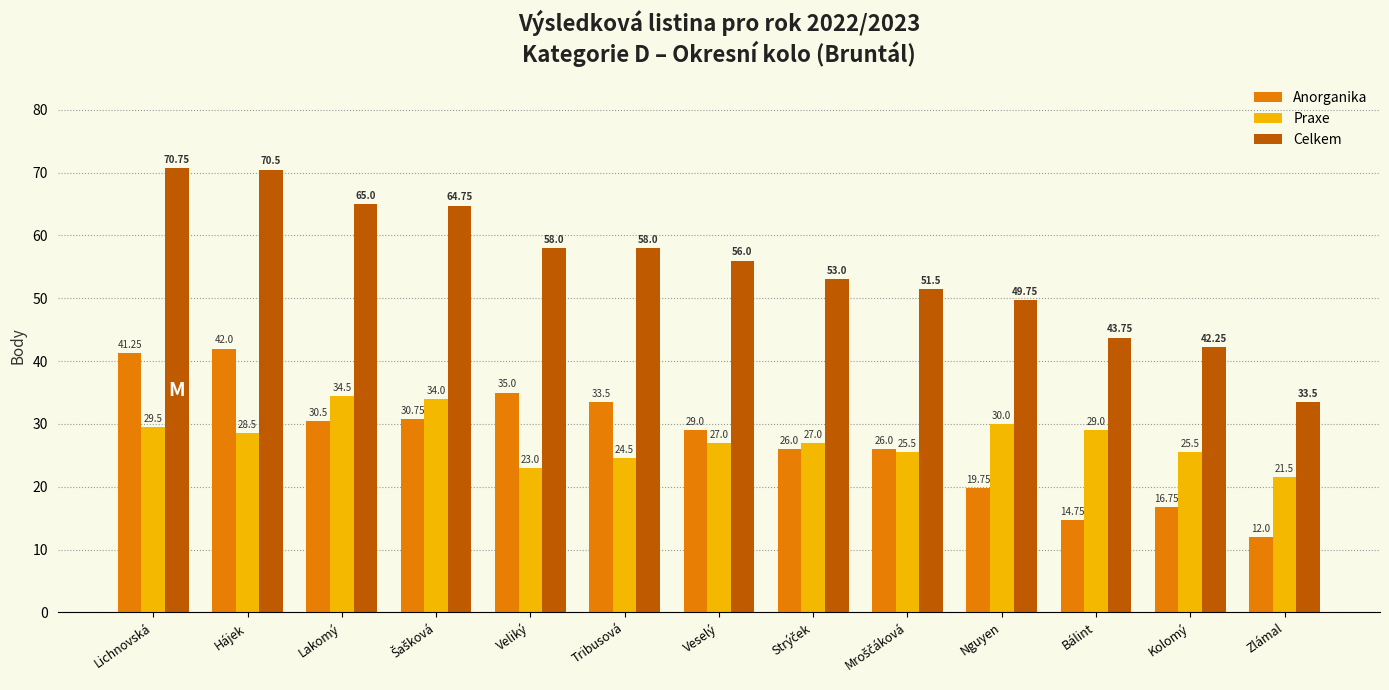

What is the difference between the Anorganika values at Tribusová and Veselý?

4.5